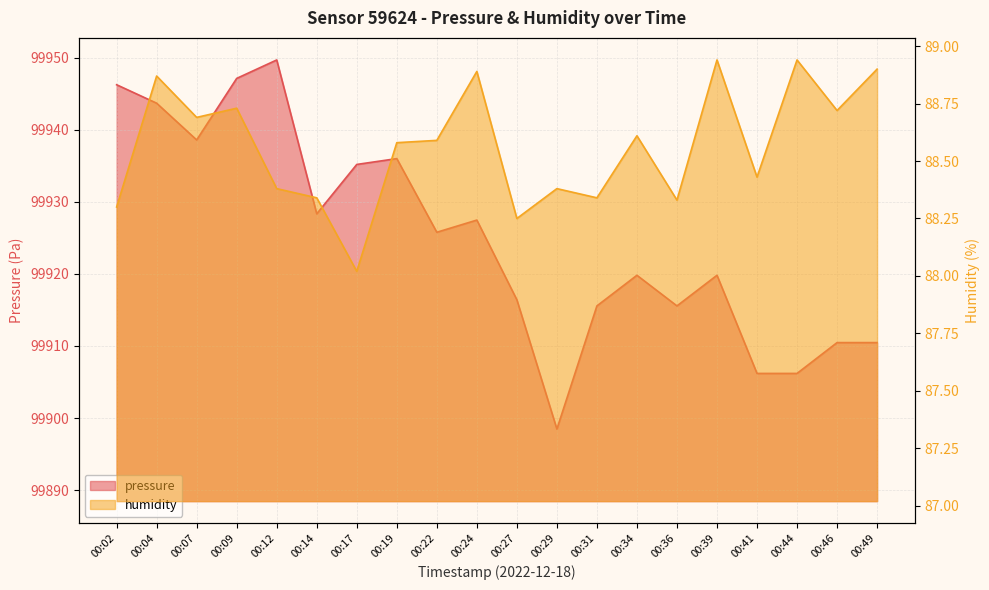

What is the total value across all series at 00:31?

100003.9